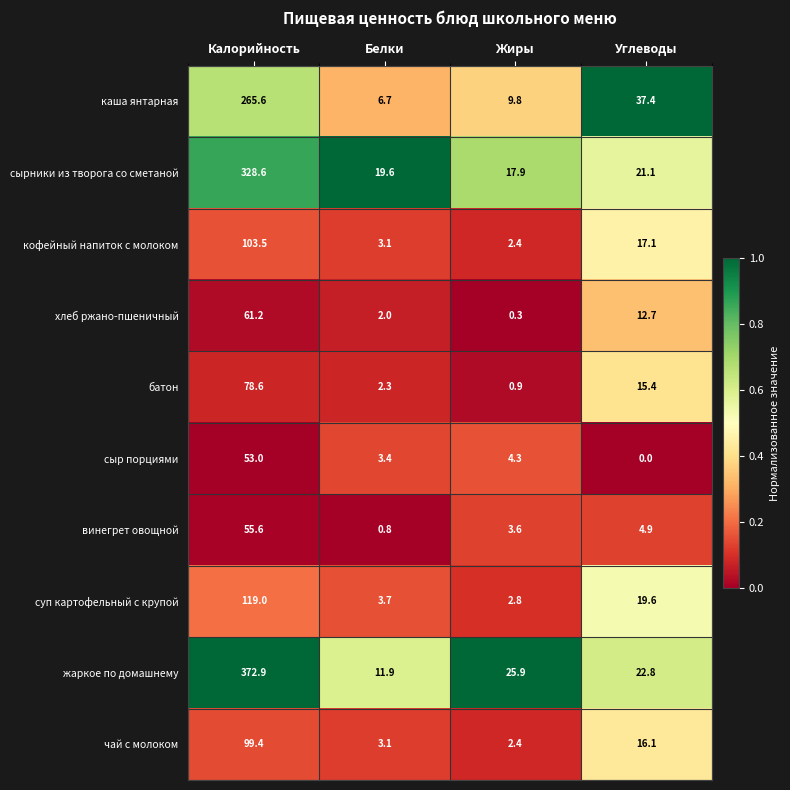

Which category has the lowest value across all series?

Углеводы